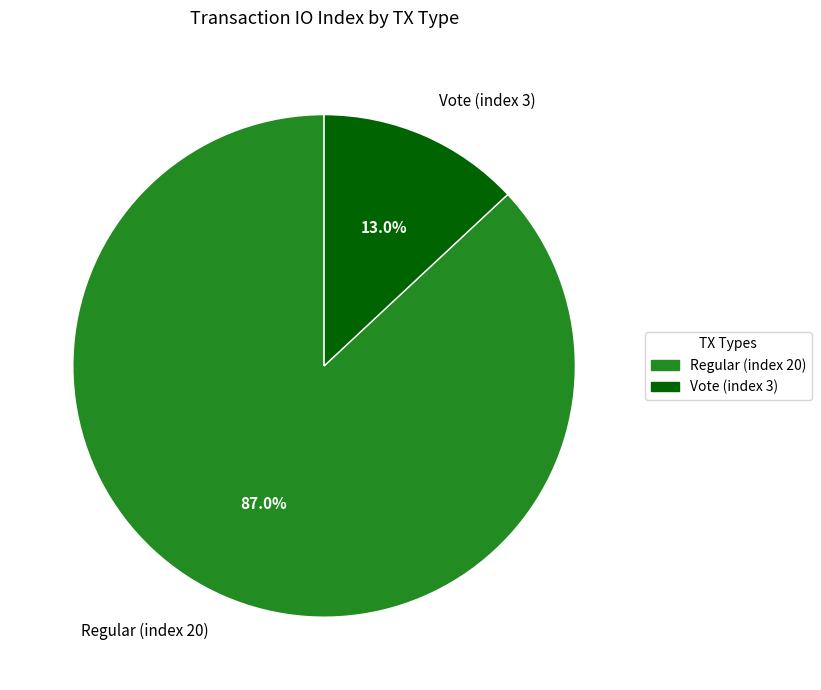

What is the ratio of the value at Regular (index 20) to the value at Vote (index 3)?

6.7